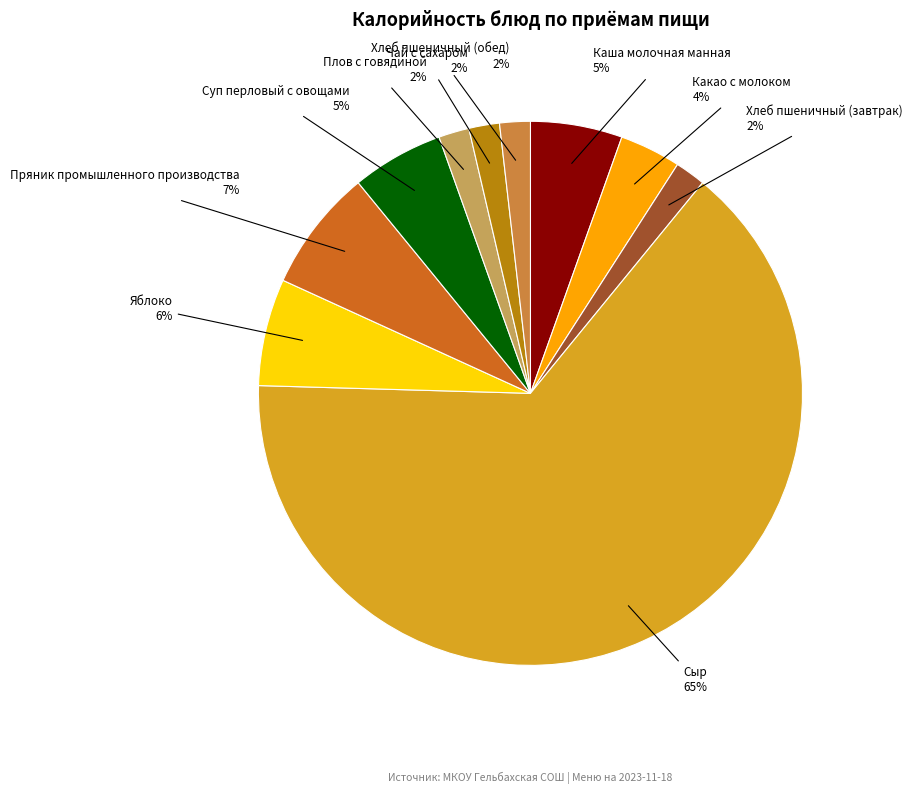

To the nearest percent, what is the difference between the largest and smallest slice percentages?

63%